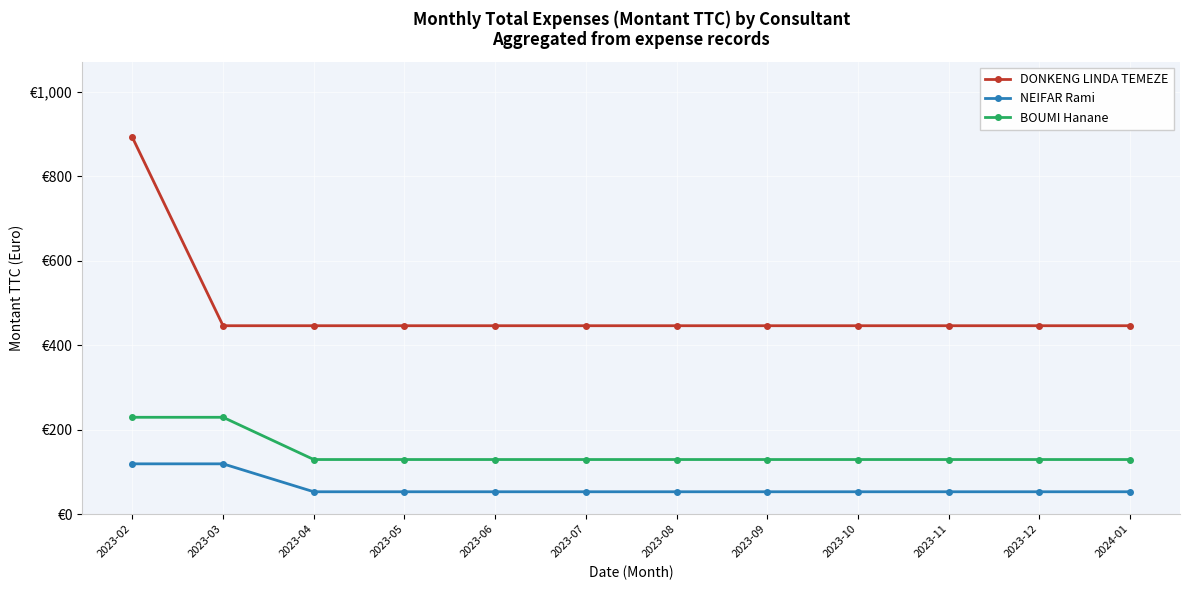

Does the chart have visible grid lines?

Yes